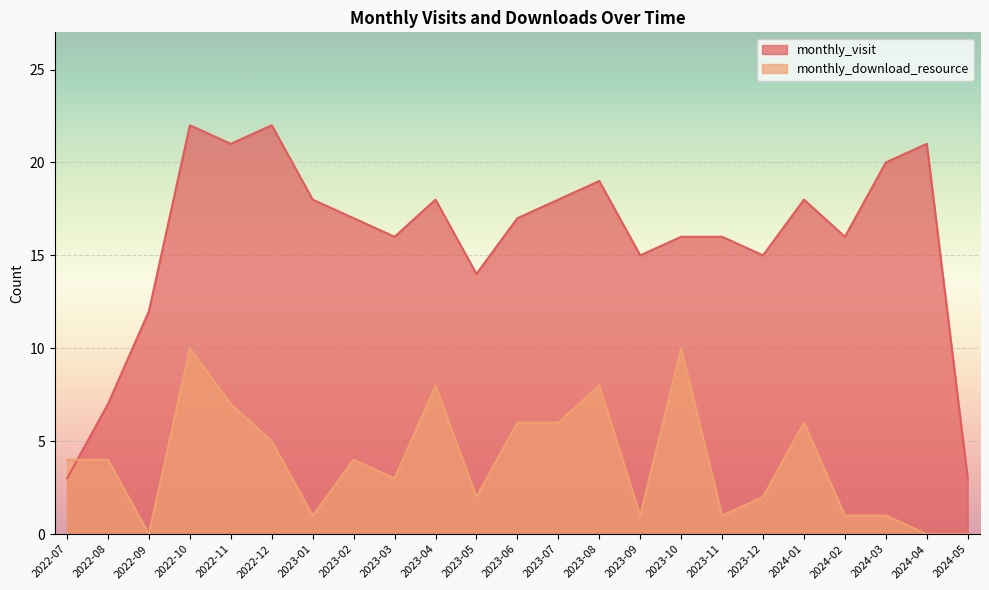

What is the difference between the highest and lowest values at 2023-12?

13